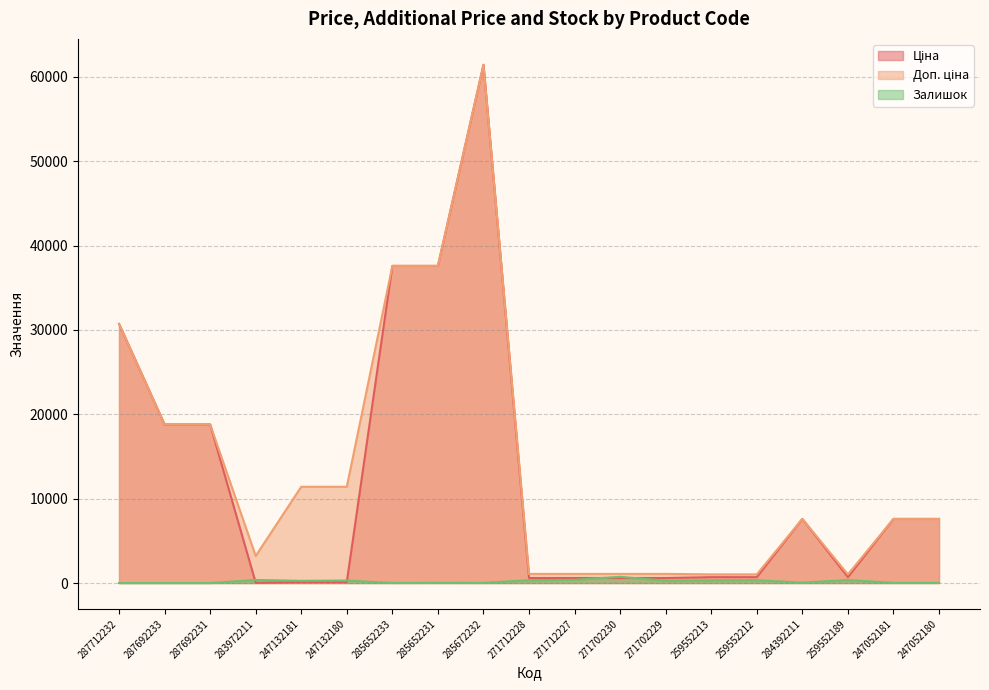

True or false: Доп. ціна has more than 0 points higher than both neighbors.

True